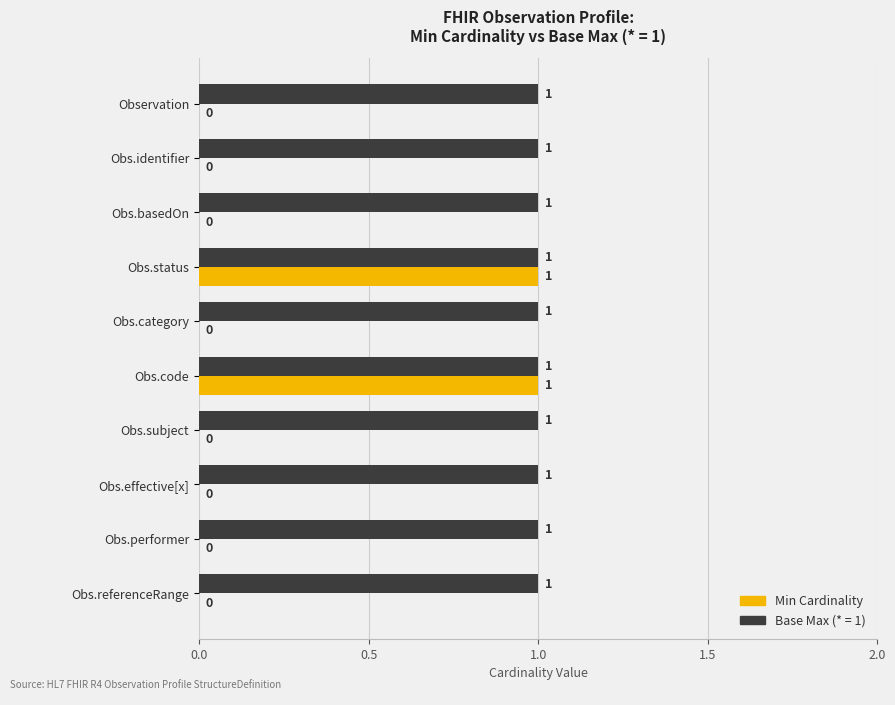

Is the value of Min Cardinality at Obs.identifier greater than the value of Base Max (* = 1) at Observation?

No